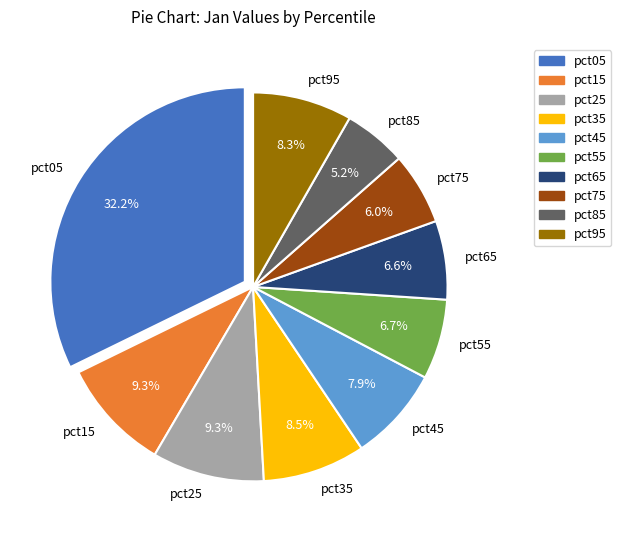

To the nearest percent, what is the difference between the largest and smallest slice percentages?

27%